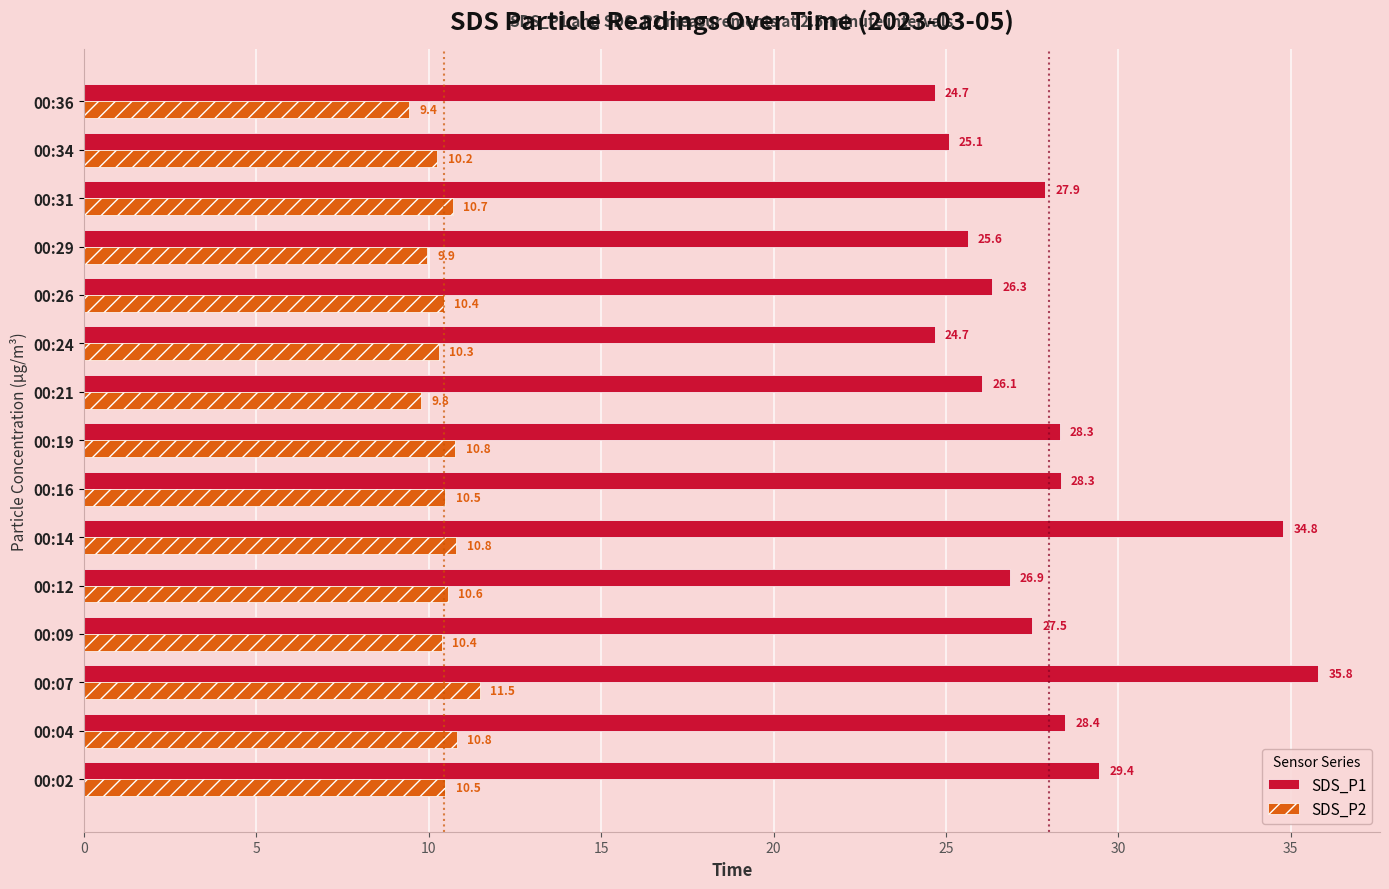

How many distinct data groups are displayed?

2